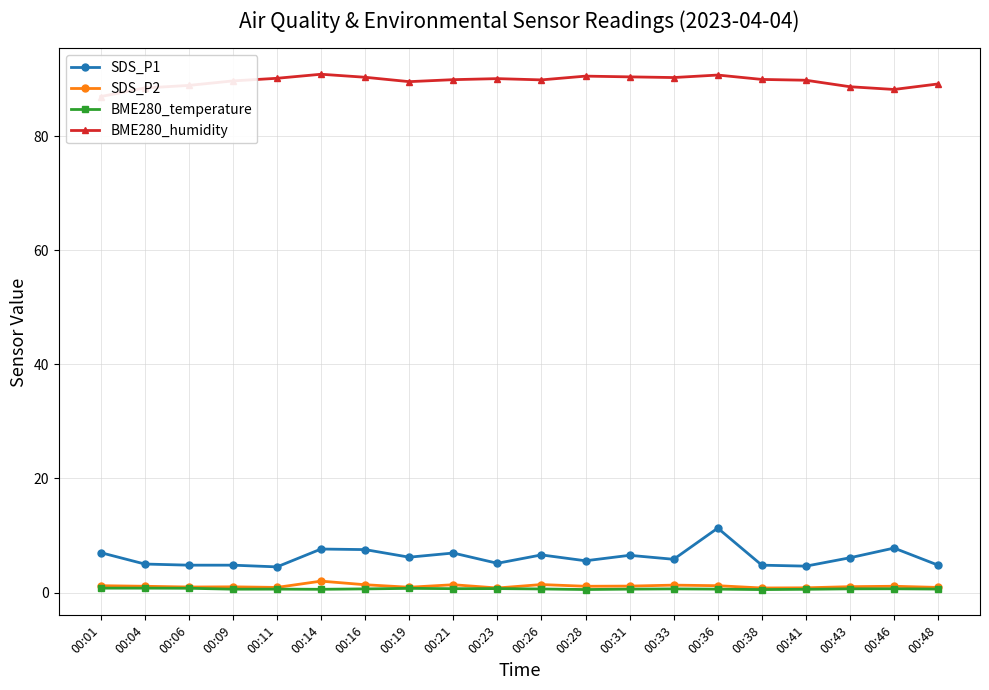

How many data points does each series have?

20